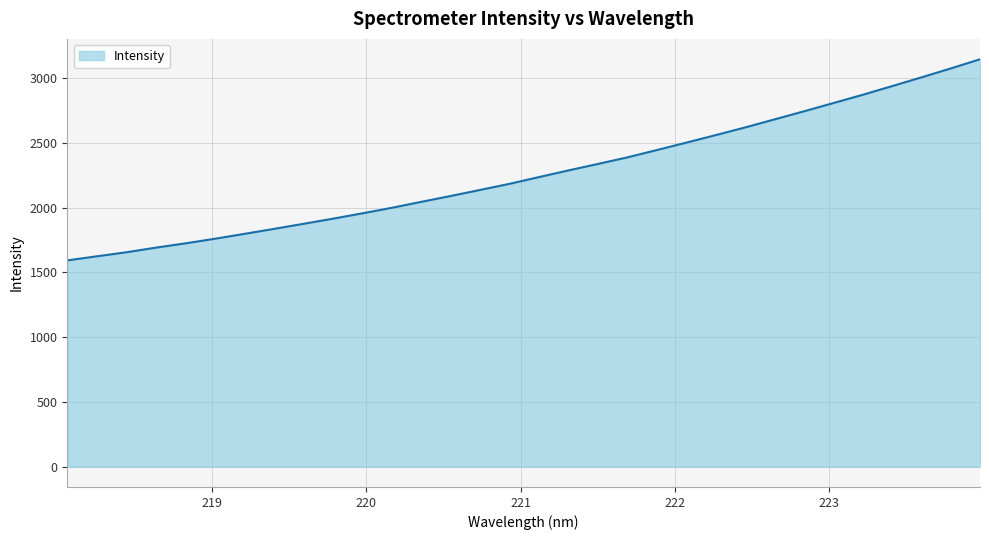

What is the minimum value shown in the chart?

1592.6